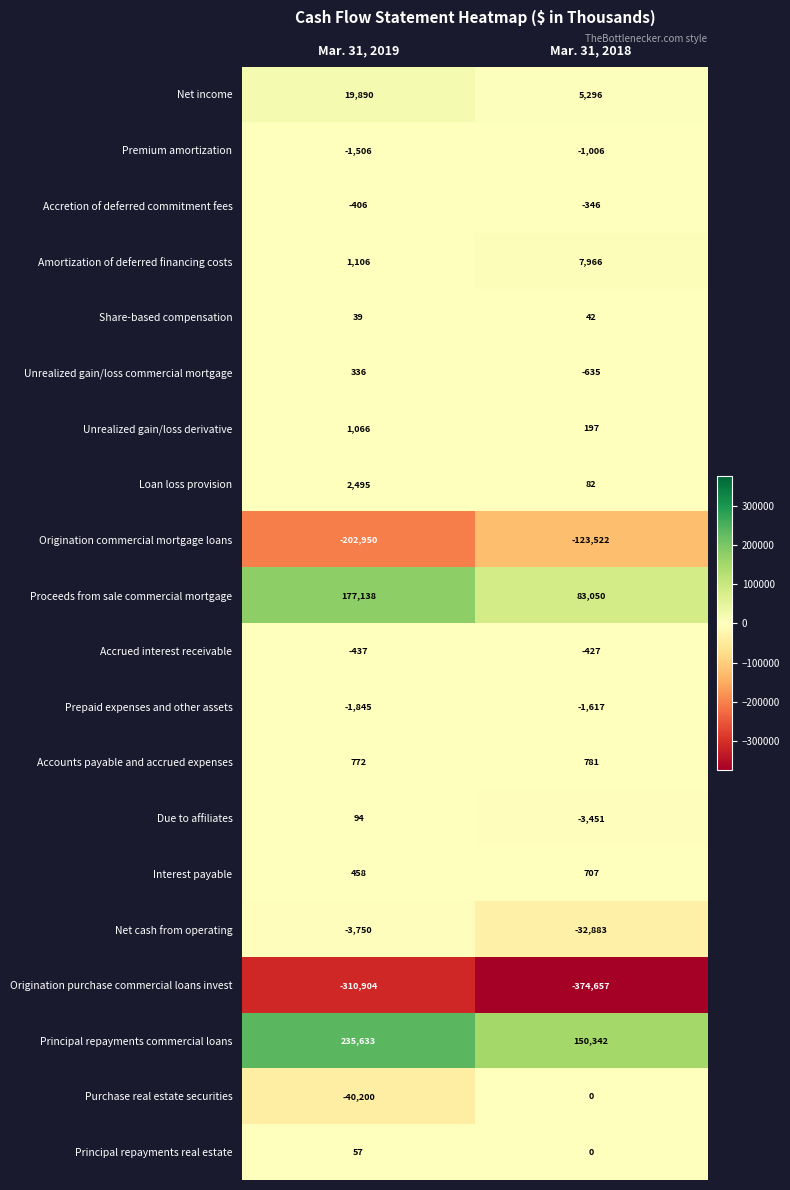

How many distinct data groups are displayed?

20